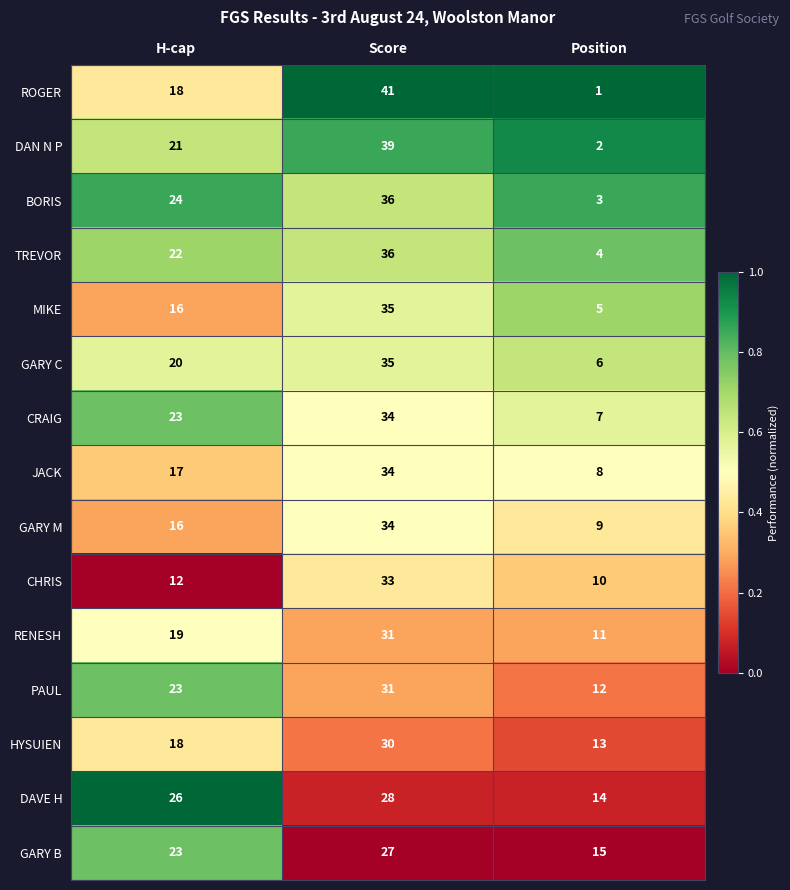

The value of CHRIS at Score is 33. True or false?

True